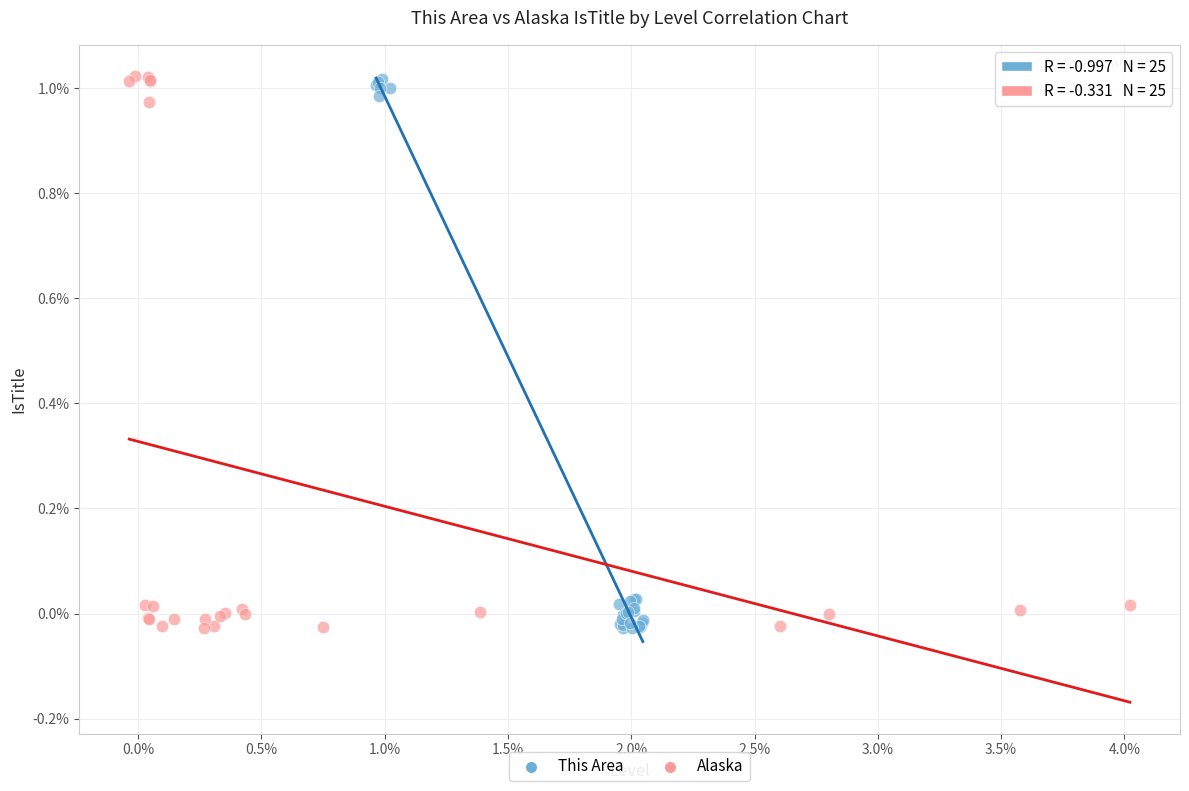

What are all the series names shown in the legend?

This Area, Alaska